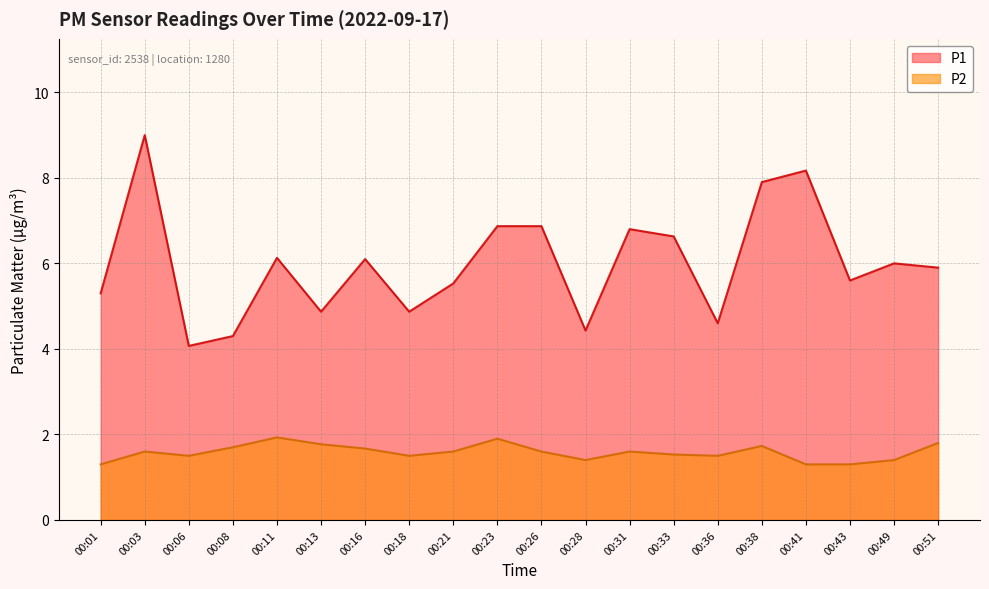

How many categories are shown in the chart?

20